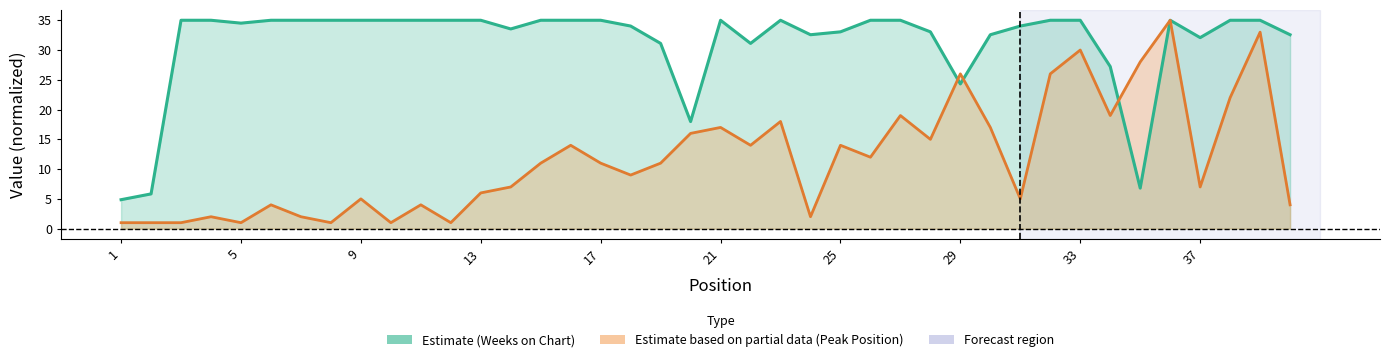

Between 1 and 21, which series saw the biggest shift?

Weeks on Chart